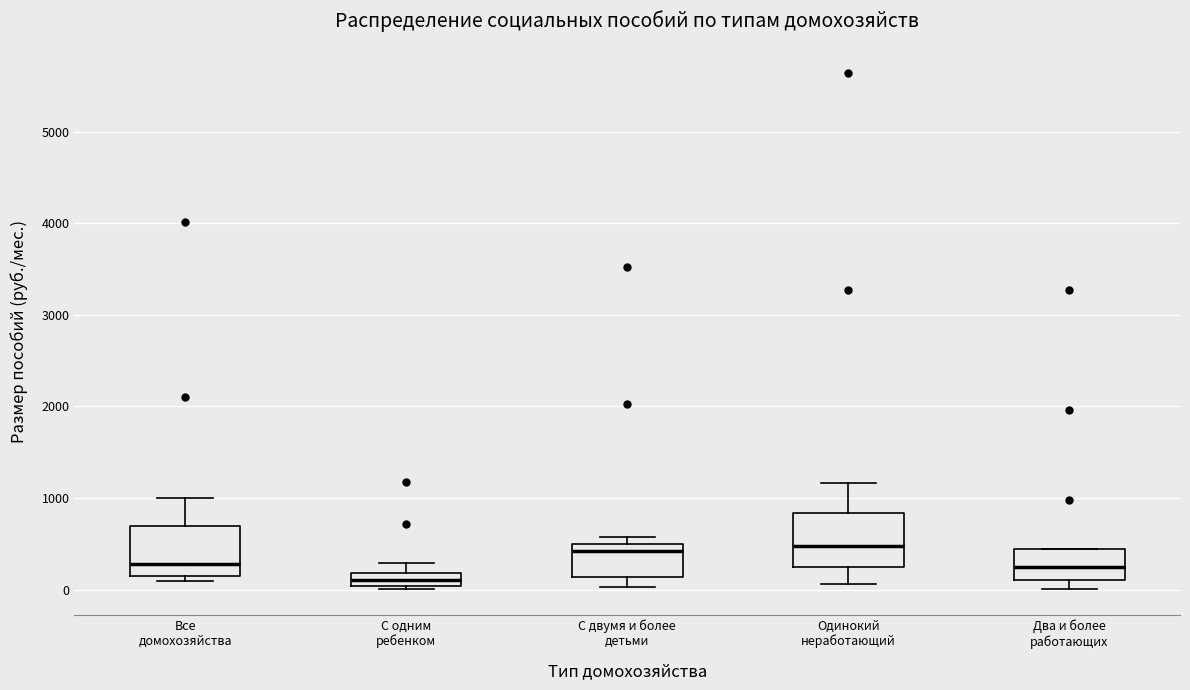

Which box has the lowest median line?

С одним ребенком